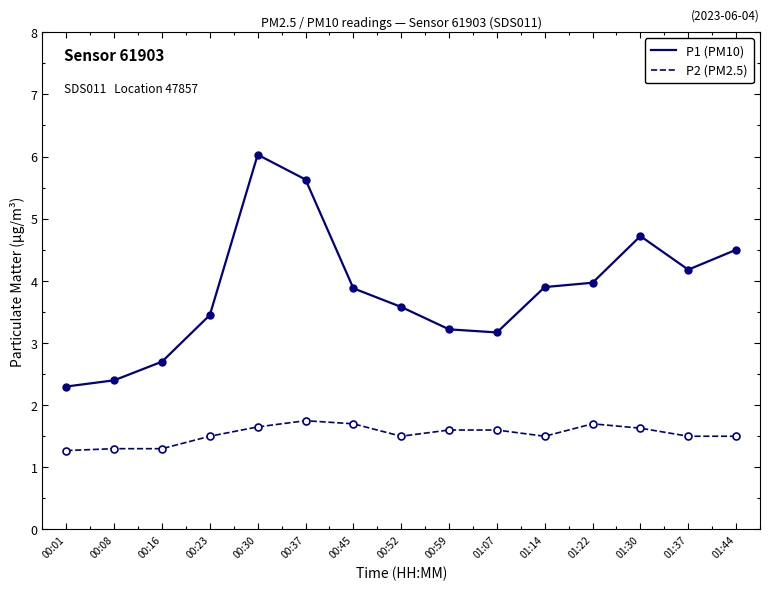

True or false: P2 (PM2.5) has more than 0 interior local peaks.

True